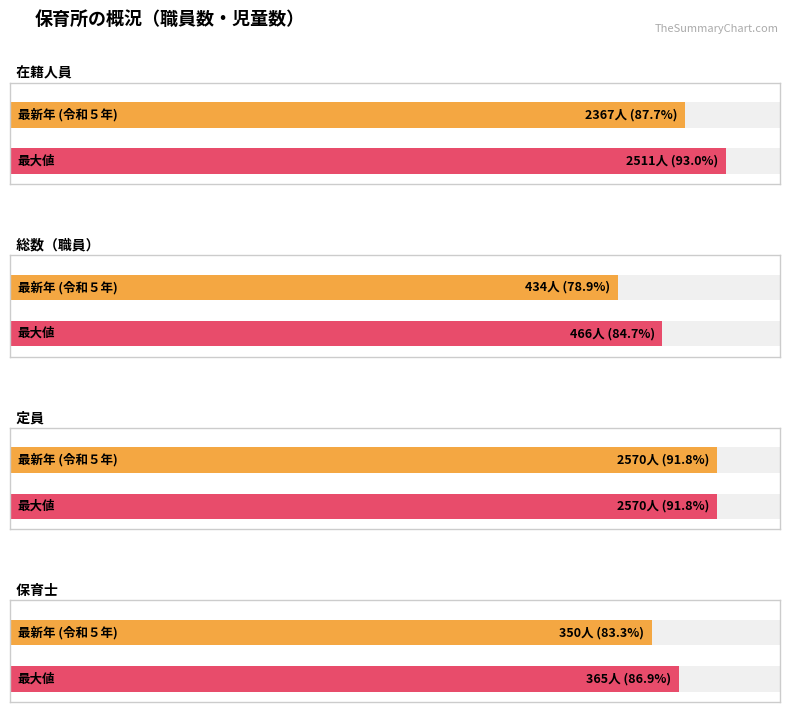

What value does the 定員 series have at 令和５年, to the nearest 50?

2550